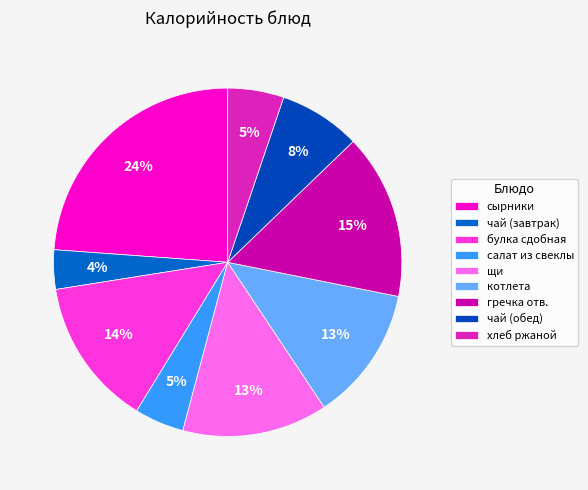

How many slices are in this pie chart?

9